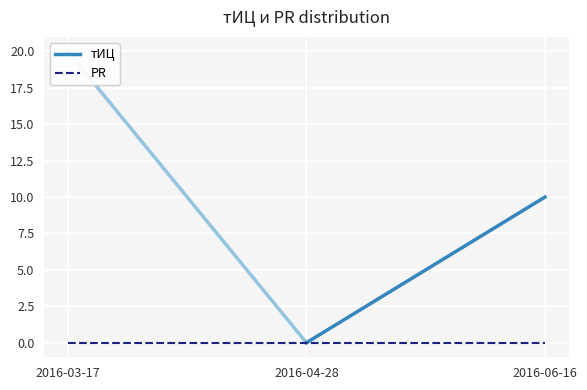

What is the average value of the тИЦ series?

10